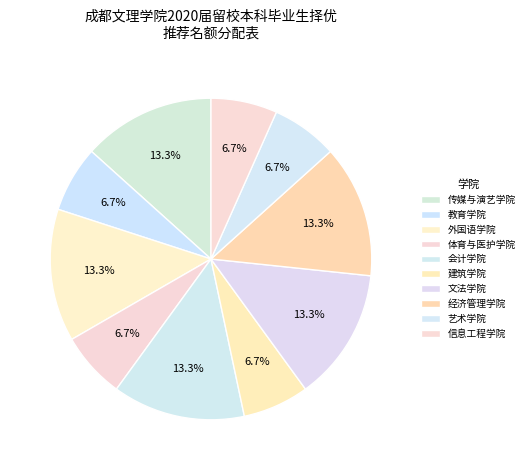

To the nearest percent, what is the combined percentage of 建筑学院 and 体育与医护学院?

13%